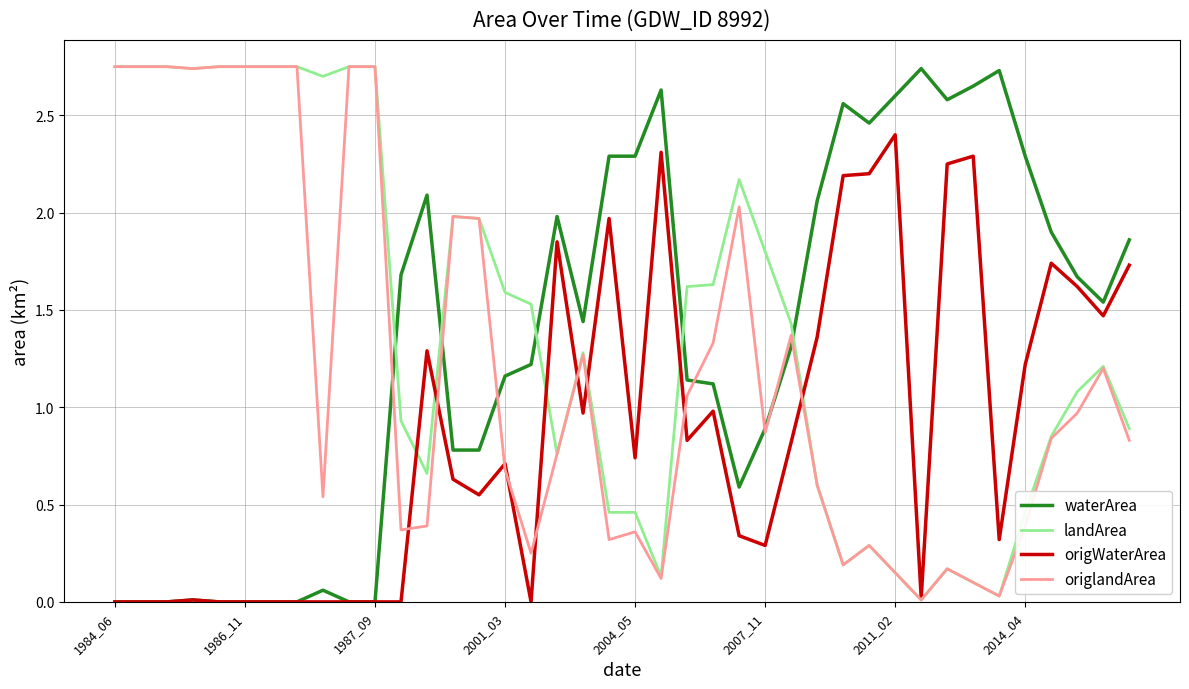

Which series has the largest total across all categories?

landArea